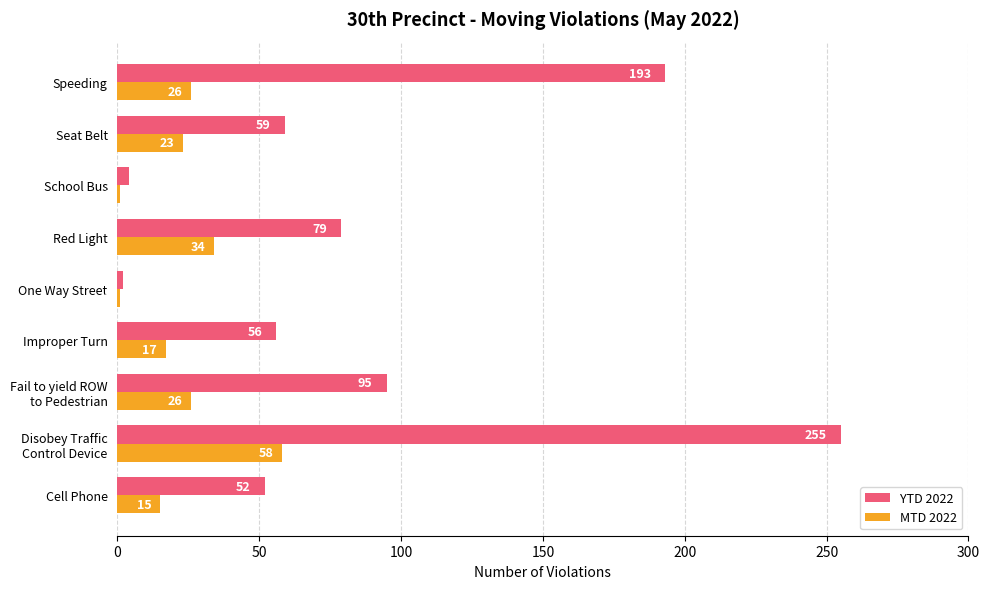

Is the value of YTD 2022 at One Way Street greater than the value of MTD 2022 at One Way Street?

Yes